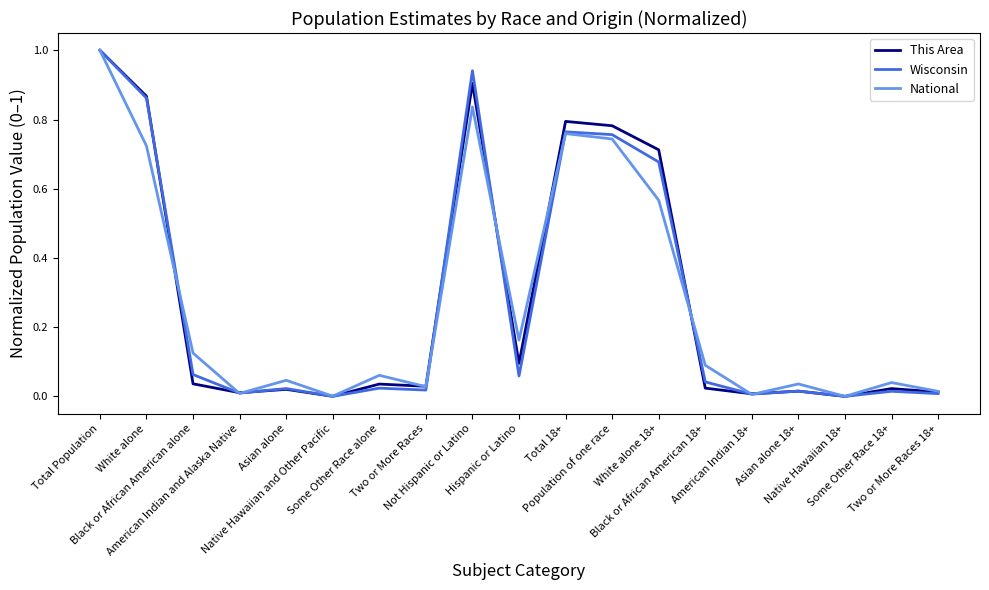

How many lines are shown in the chart?

3